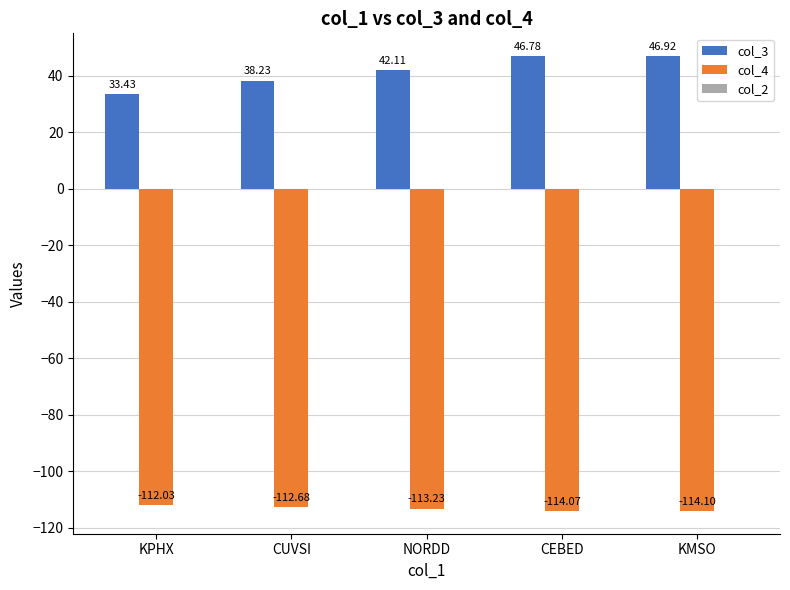

What is the label of the 4th bar from the right?

CUVSI